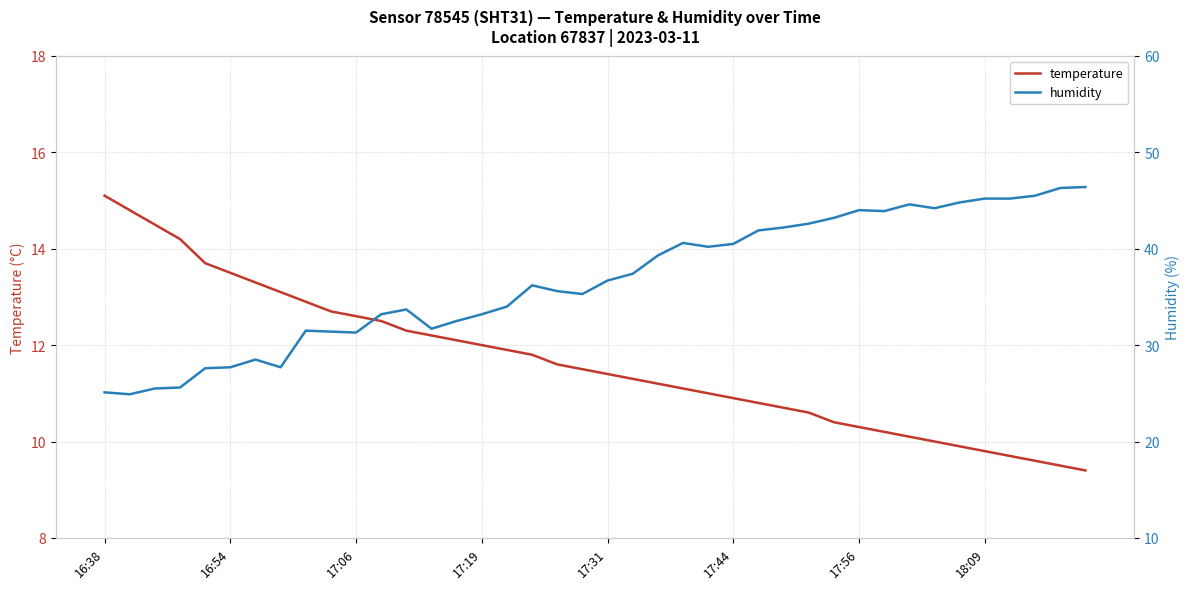

Reading left to right, extract all data points from this chart.

temperature: 15.1	14.8	14.5	14.2	13.7	13.5	13.3	13.1	12.9	12.7	12.6	12.5	12.3	12.2	12.1	12.0	11.9	11.8	11.6	11.5	11.4	11.3	11.2	11.1	11.0	10.9	10.8	10.7	10.6	10.4	10.3	10.2	10.1	10.0	9.9	9.8	9.7	9.6	9.5	9.4
humidity: 25.1	24.9	25.5	25.6	27.6	27.7	28.5	27.7	31.5	31.4	31.3	33.2	33.7	31.7	32.5	33.2	34.0	36.2	35.6	35.3	36.7	37.4	39.3	40.6	40.2	40.5	41.9	42.2	42.6	43.2	44.0	43.9	44.6	44.2	44.8	45.2	45.2	45.5	46.3	46.4